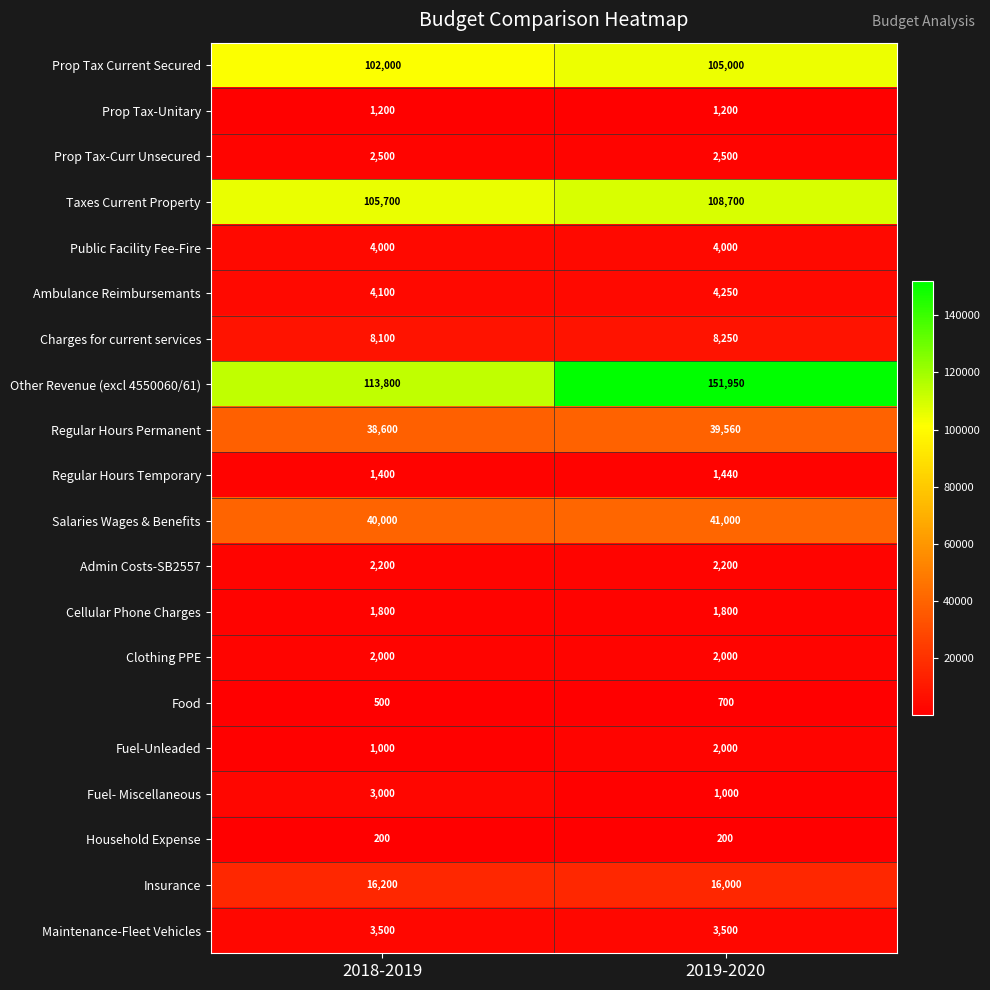

Rank the series at 2018-2019 from highest to lowest value.

Other Revenue (excl 4550060/61), Taxes Current Property, Prop Tax Current Secured, Salaries Wages & Benefits, Regular Hours Permanent, Insurance, Charges for current services, Ambulance Reimbursemants, Public Facility Fee-Fire, Maintenance-Fleet Vehicles, Fuel- Miscellaneous, Prop Tax-Curr Unsecured, Admin Costs-SB2557, Clothing PPE, Cellular Phone Charges, Regular Hours Temporary, Prop Tax-Unitary, Fuel-Unleaded, Food, Household Expense